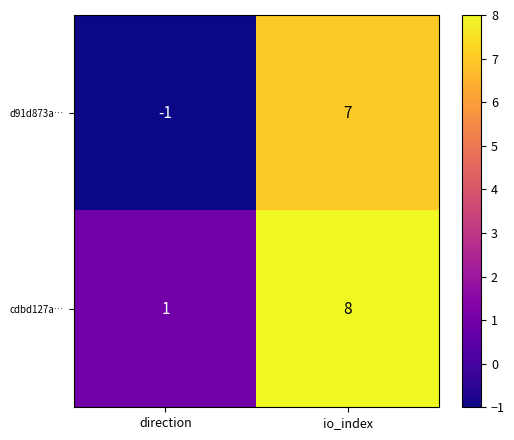

Reading left to right, extract all data points from this chart.

d91d873a…: direction=-1	io_index=7
cdbd127a…: direction=1	io_index=8